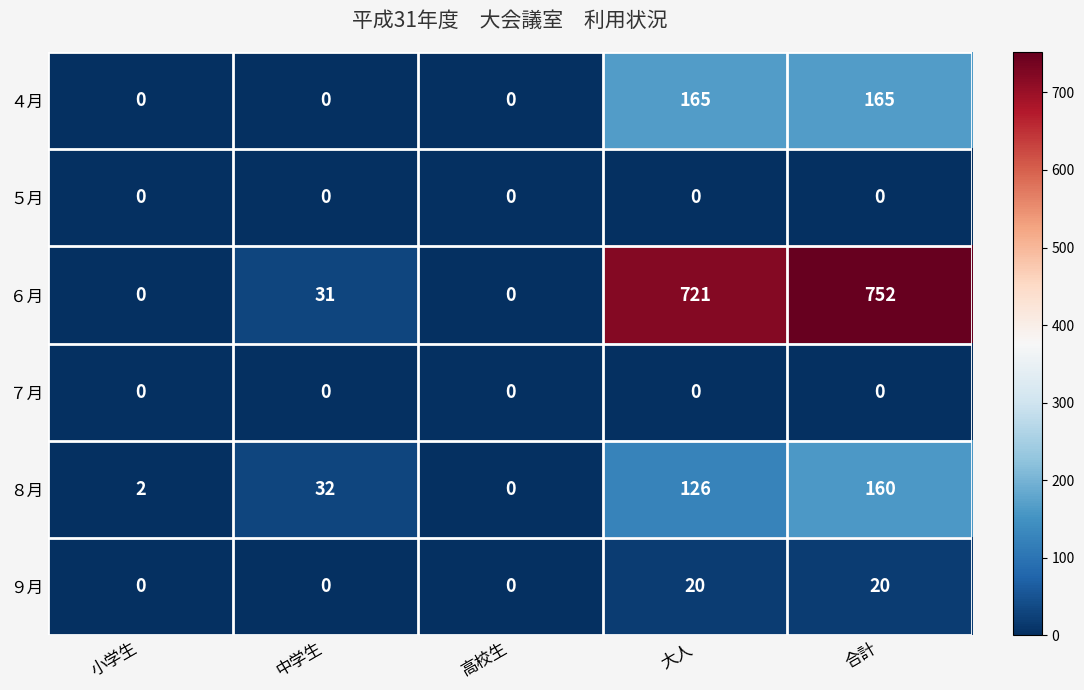

What is the total value across all series at 合計?

1097